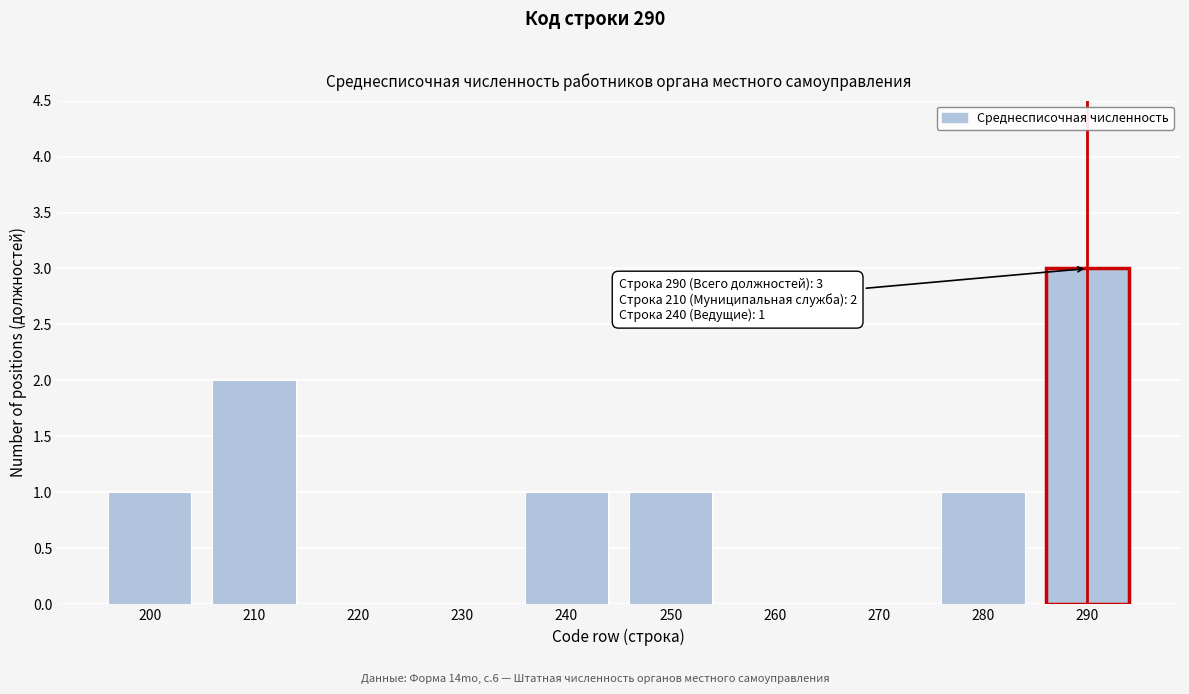

Reading left to right, transcribe all the data shown in this chart.

200=1	210=2	220=0	230=0	240=1	250=1	260=0	270=0	280=1	290=3